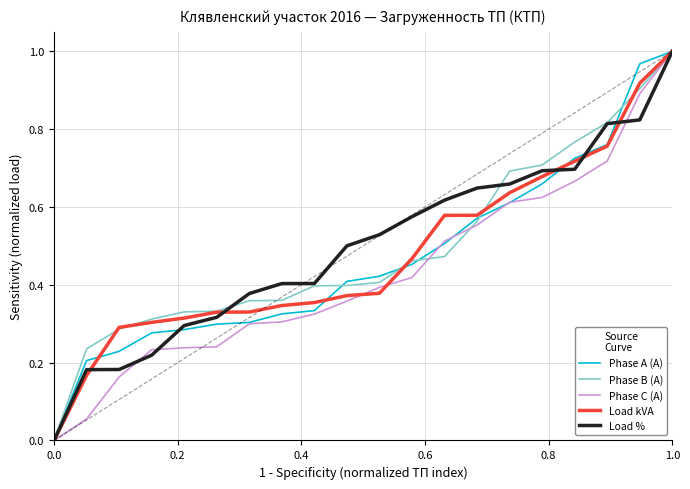

How many lines are shown in the chart?

5